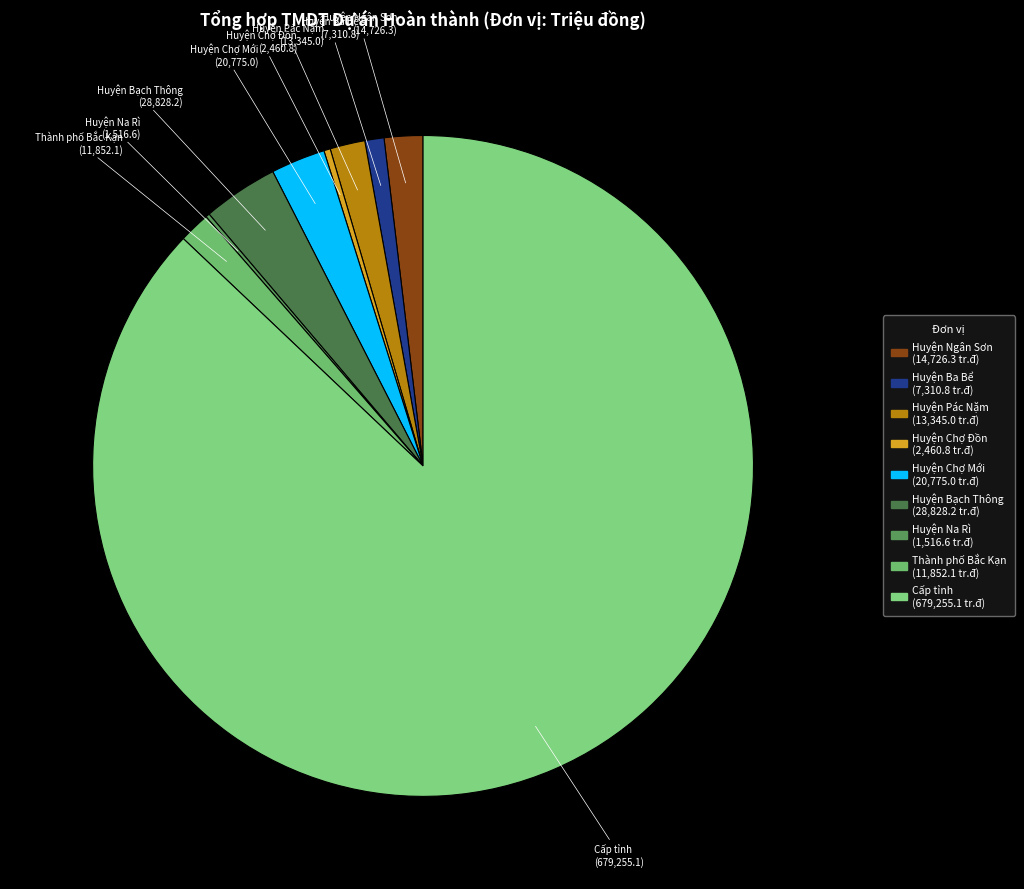

Combined, do Huyện Chợ Mới and Cấp tỉnh account for over 50%?

Yes